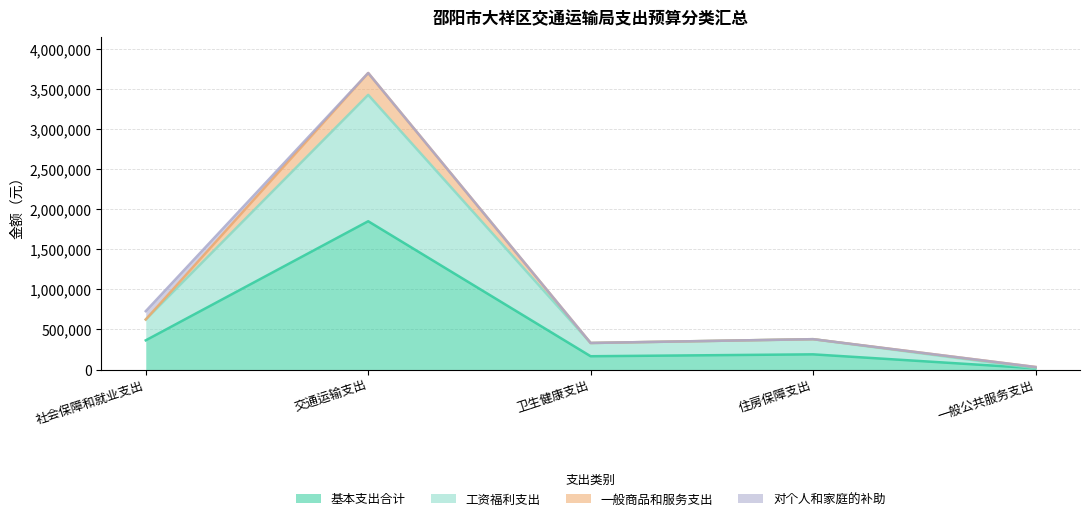

At 一般公共服务支出, list the series in order from largest to smallest.

一般商品和服务支出, 基本支出合计, 工资福利支出